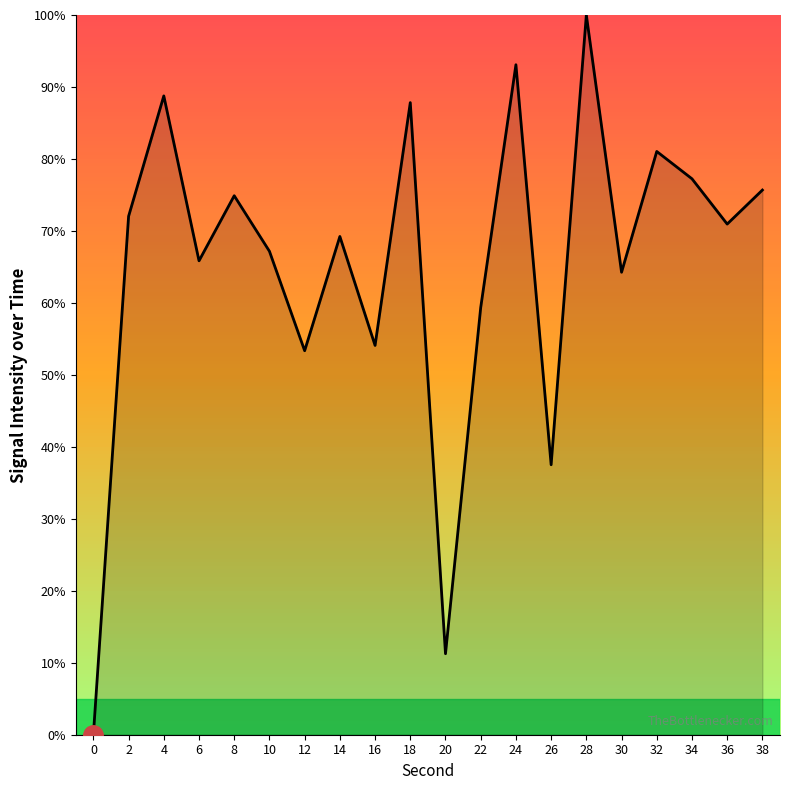

Is it true that the value at 2 is 29.8?

False